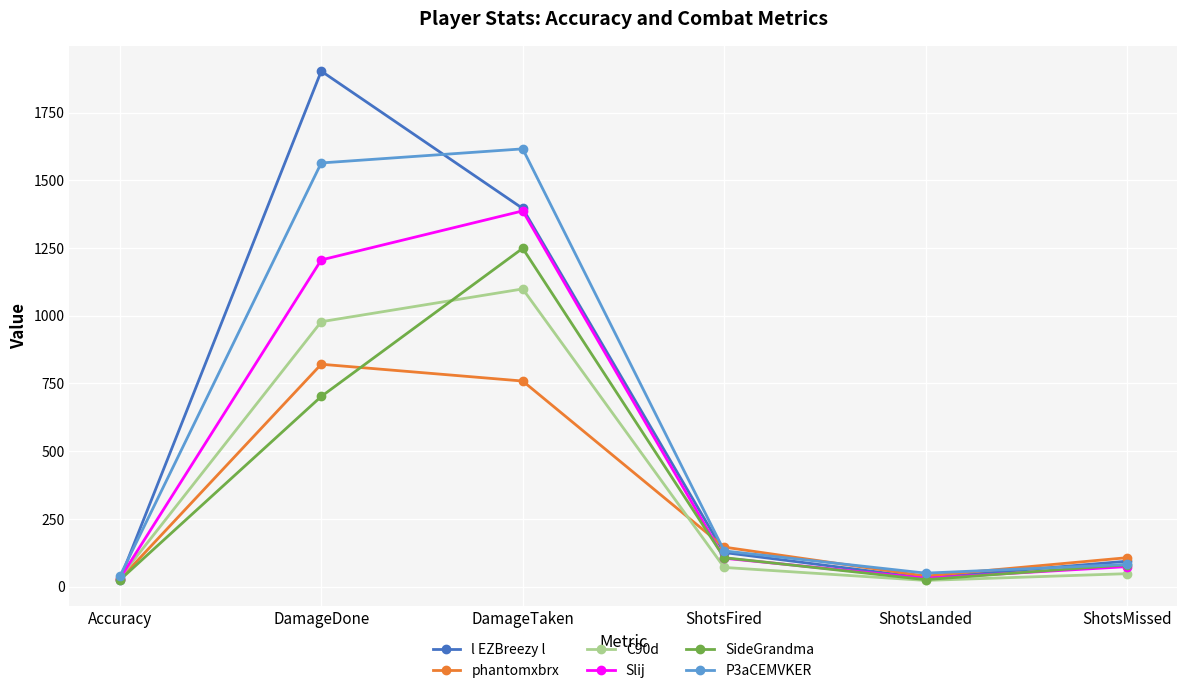

What is the label of the 2nd point from the right?

ShotsLanded